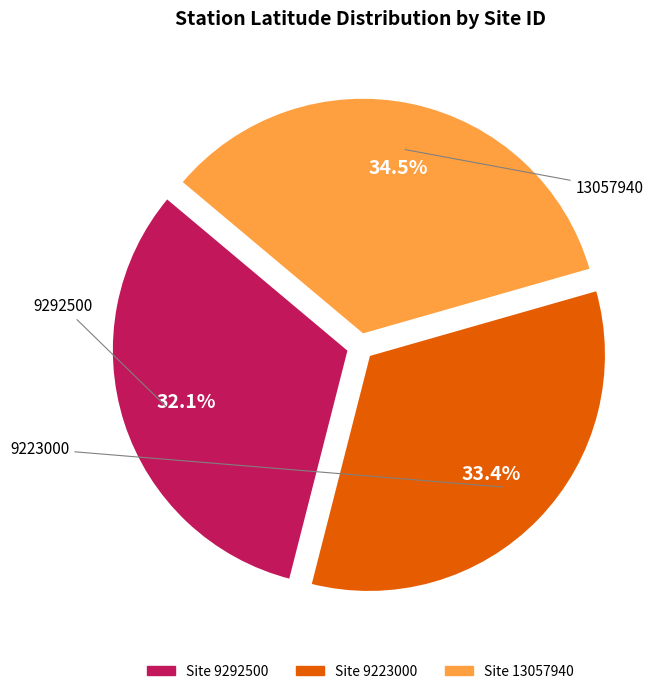

Does any single category account for the majority?

No